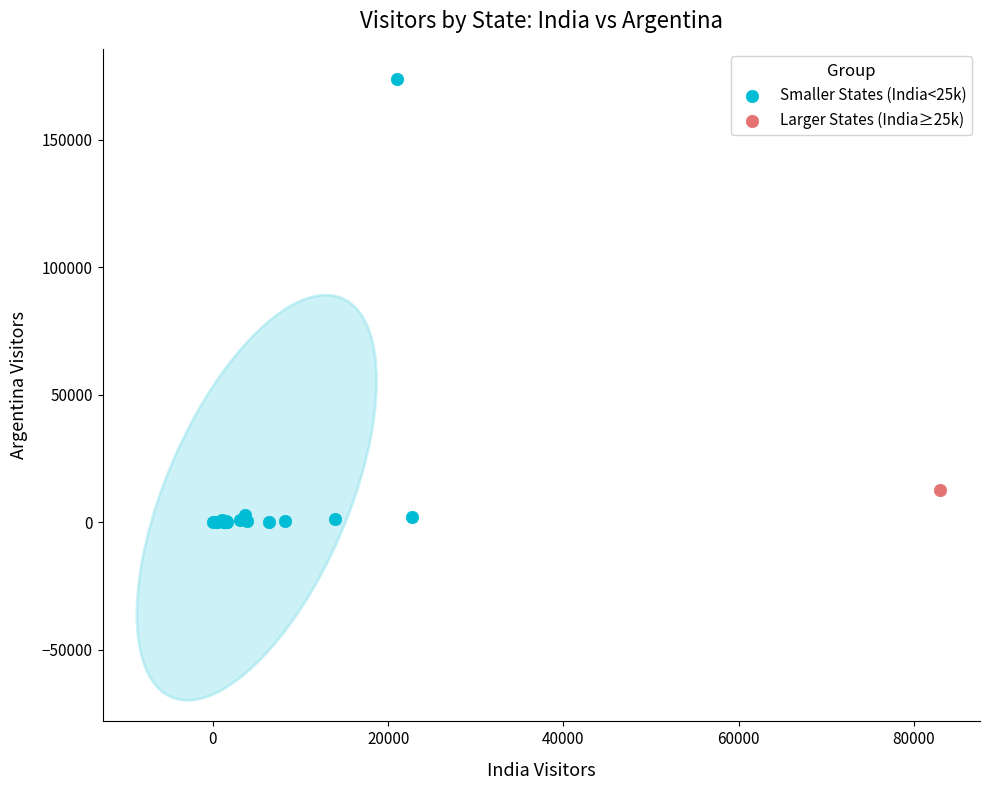

What are all the series names shown in the legend?

Smaller States (India<25k), Larger States (India≥25k)